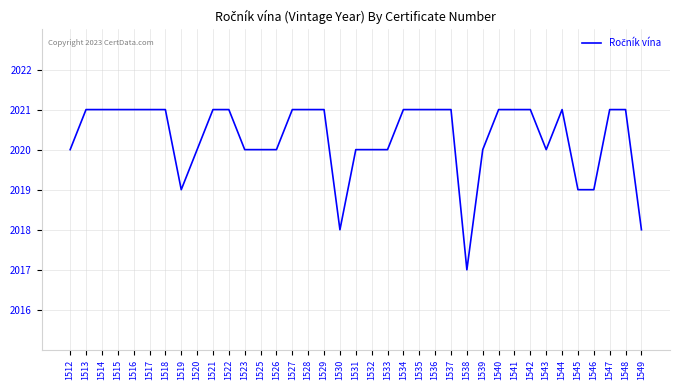

How many series are shown in this chart?

1